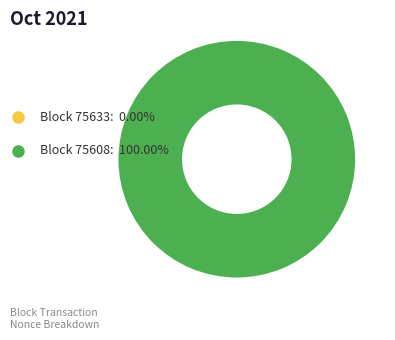

To the nearest percent, what percentage of the pie is 75608?

100%